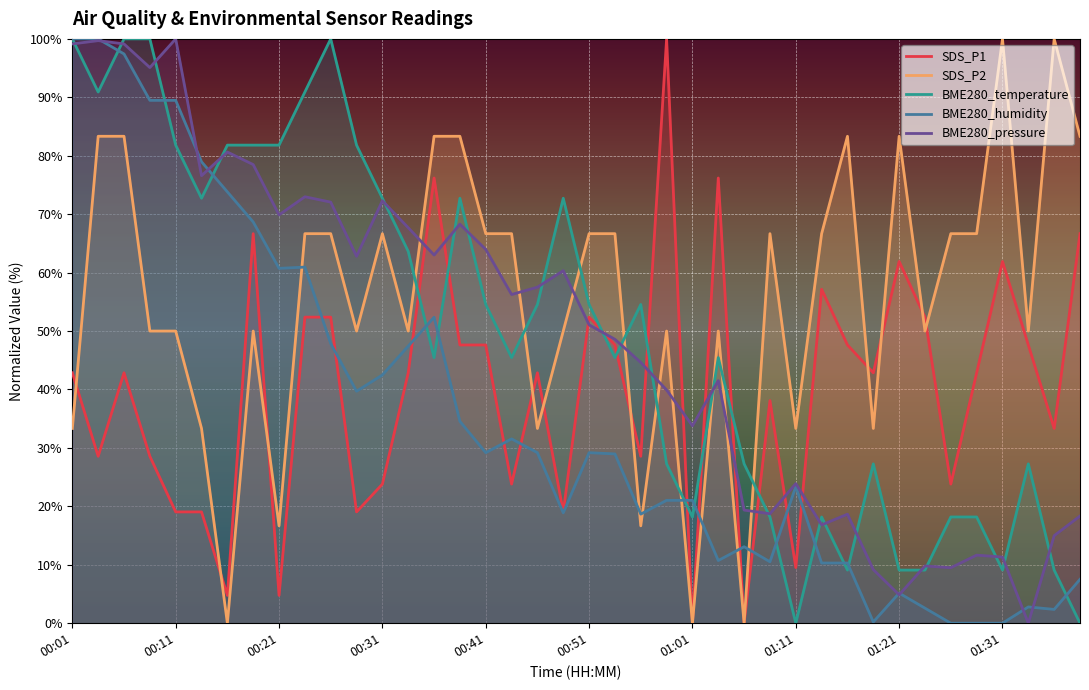

How many data points in SDS_P1 are less than 42?

17